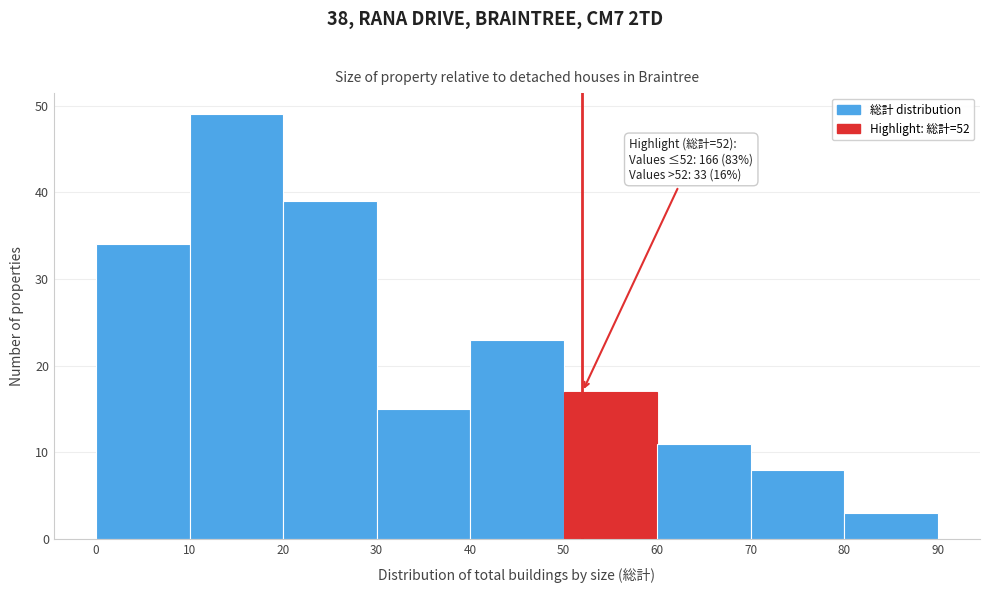

Which range on the x-axis has the tallest bar?

10 to 20